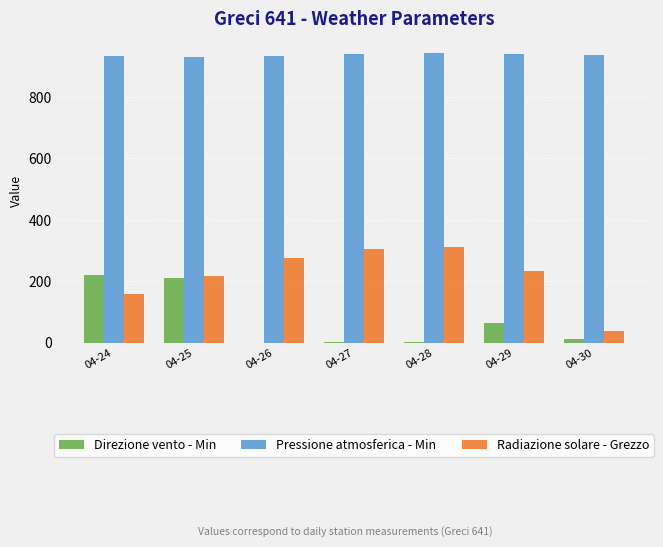

At which label is Direzione vento - Min closest to 111?

04-29